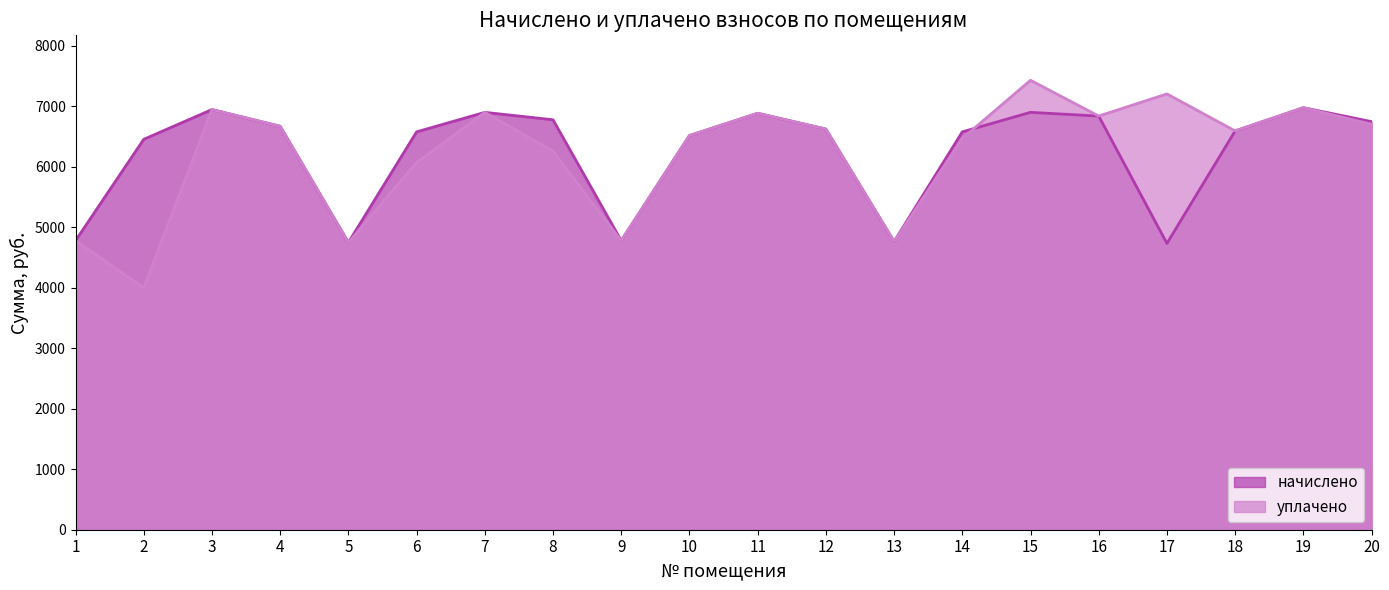

Which series has the largest range (max minus min)?

уплачено